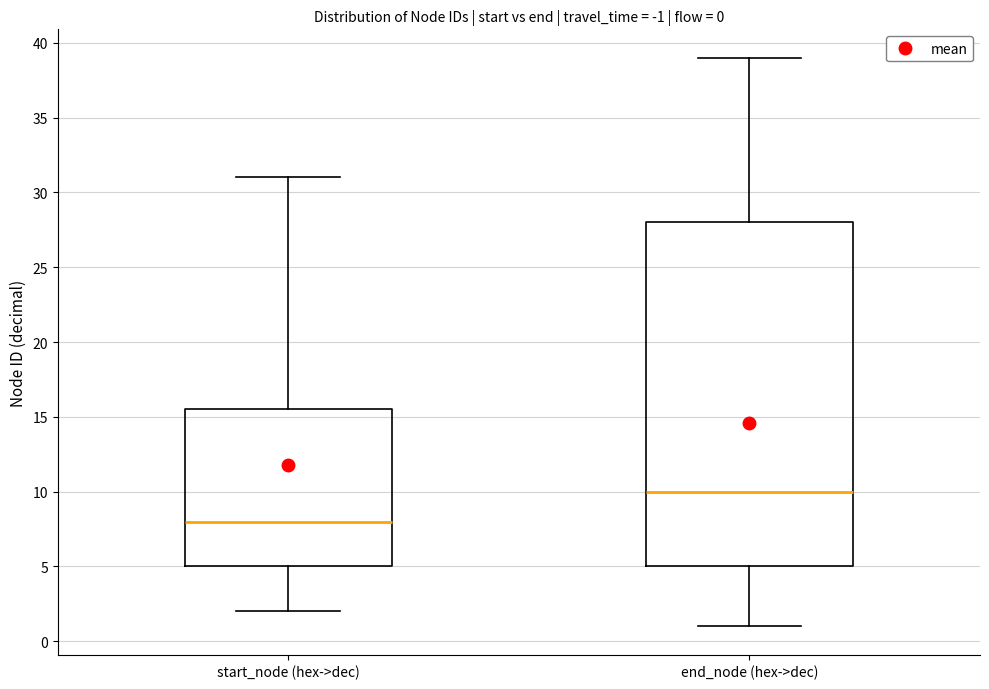

Which box's median line is the lowest?

start_node (hex->dec)